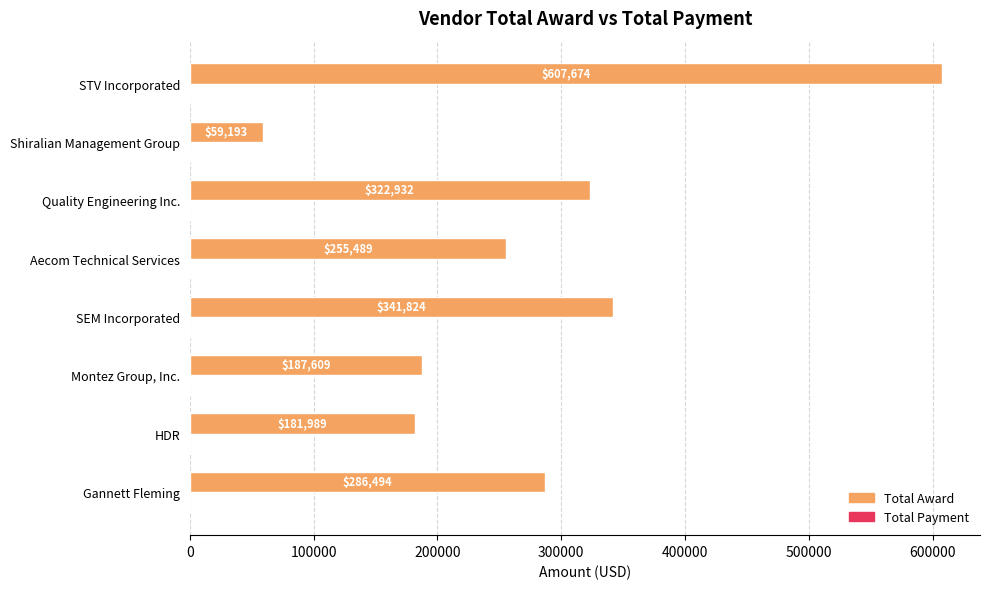

Does the chart contain stacked bars?

No